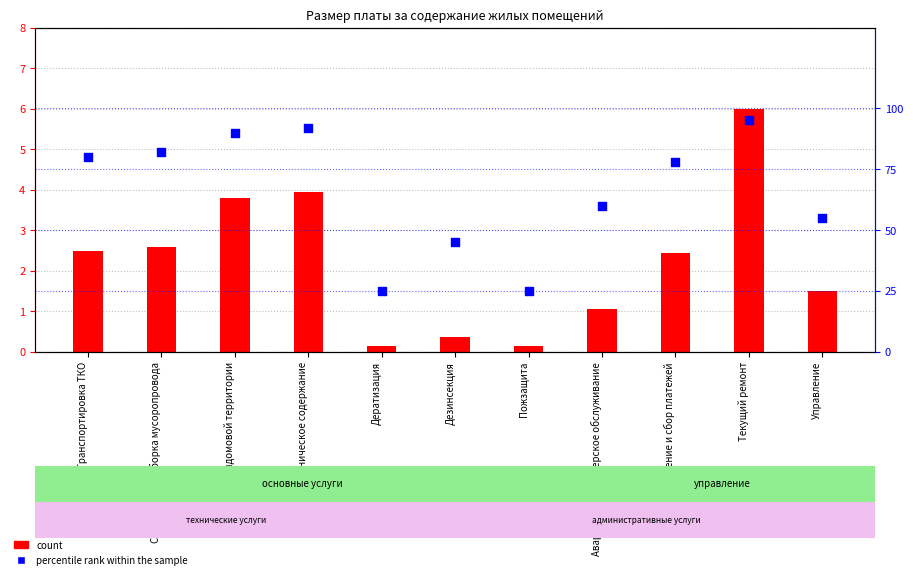

Which series reaches the maximum Y coordinate?

percentile rank within the sample